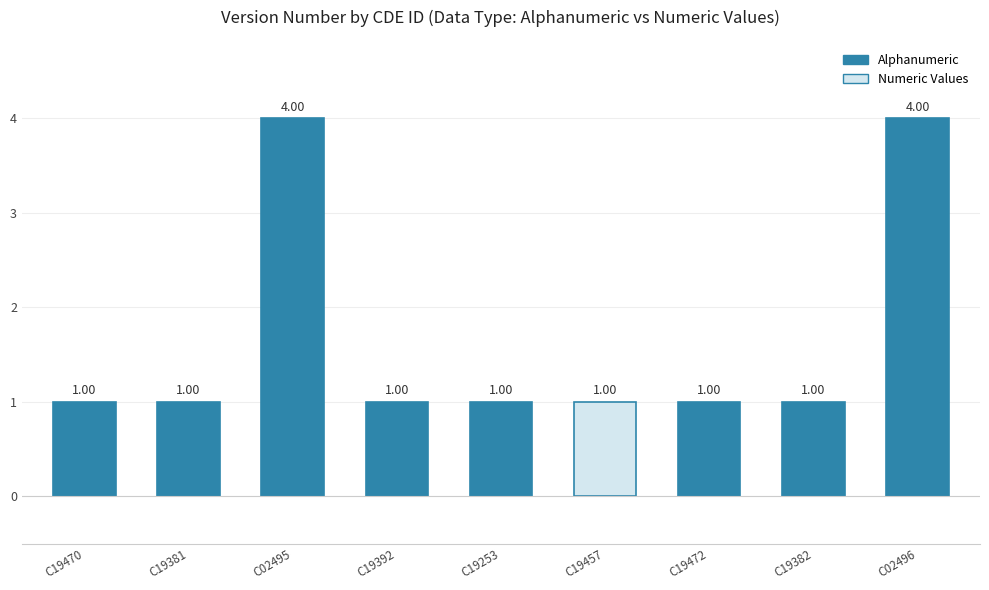

Between C02496 and C19392, which is larger?

C02496